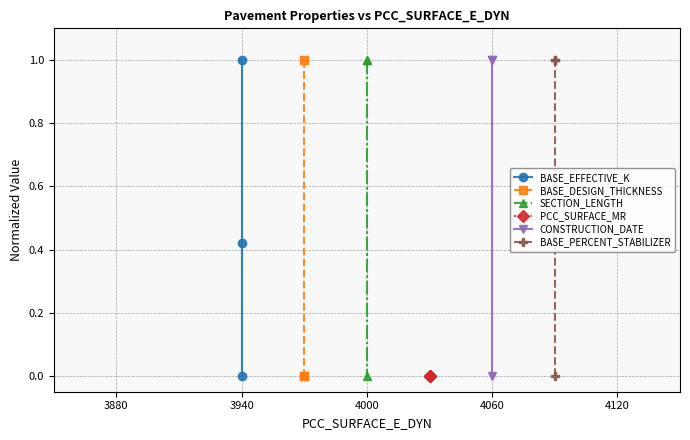

The value of SECTION_LENGTH at 4000 is 0.4. True or false?

False